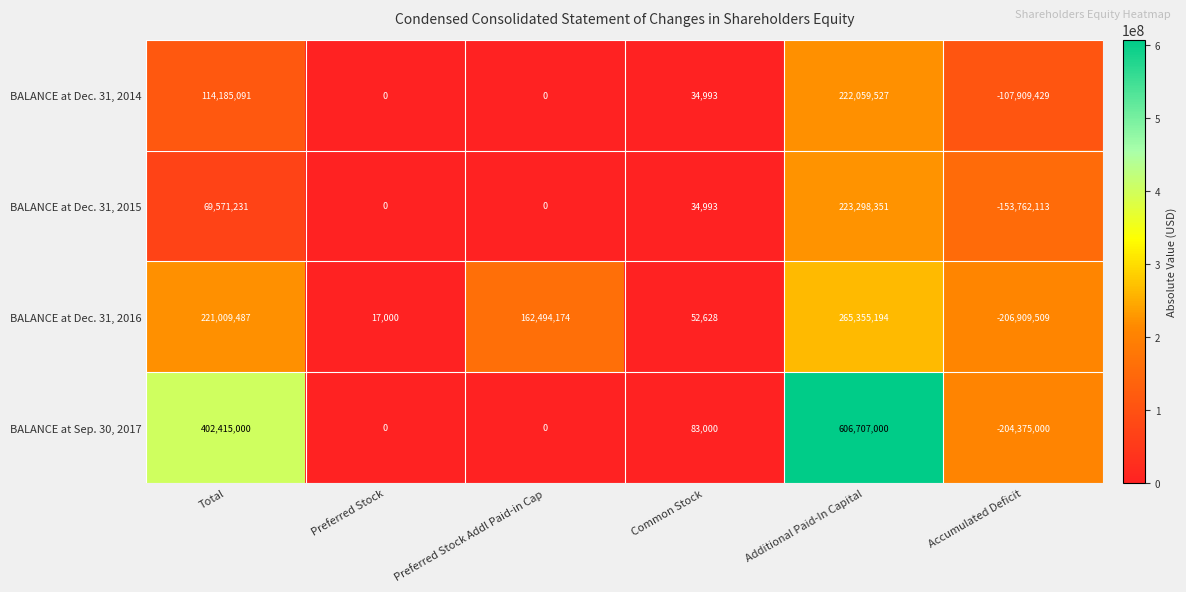

Is it true that BALANCE at Dec. 31, 2014 equals 168989873 at Preferred Stock Addl Paid-in Cap?

False